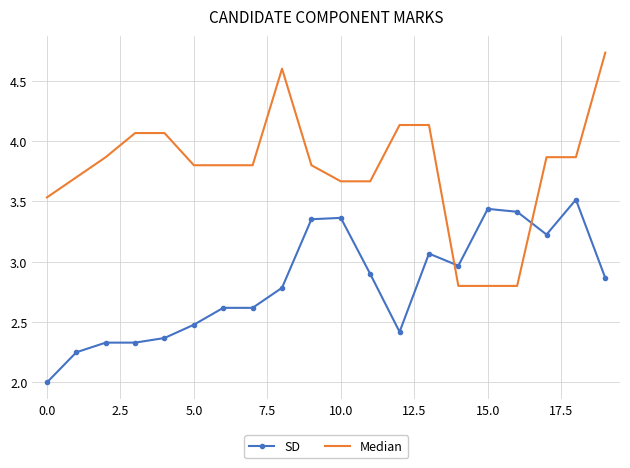

What is the difference between the maximum and minimum values in the SD series?

1.5